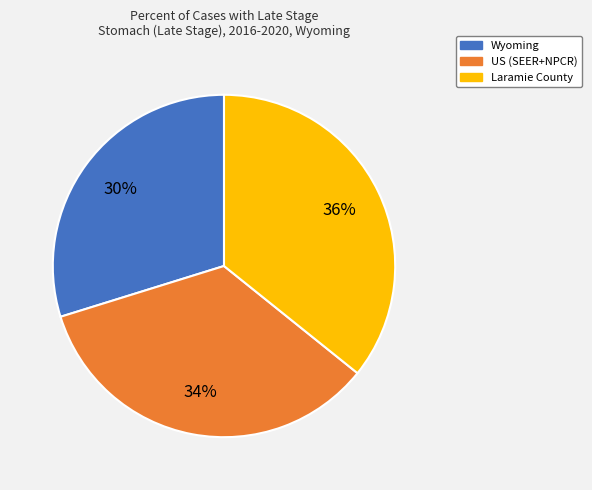

How many slices are in this pie chart?

3